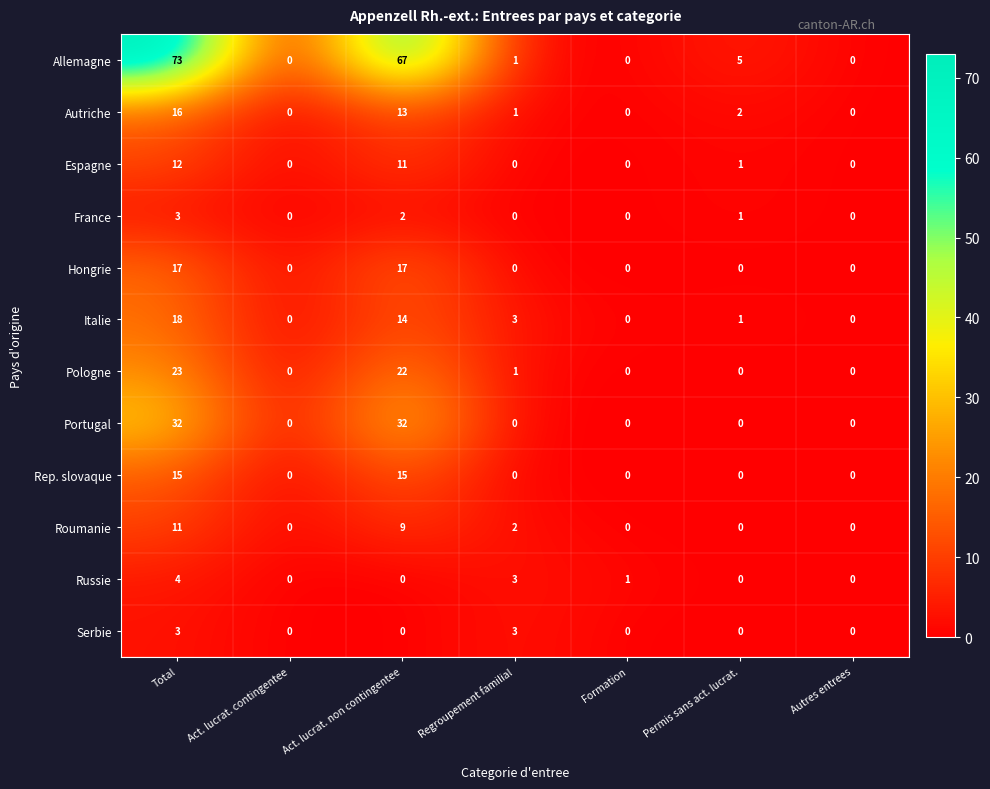

How many values in Portugal are above zero?

2